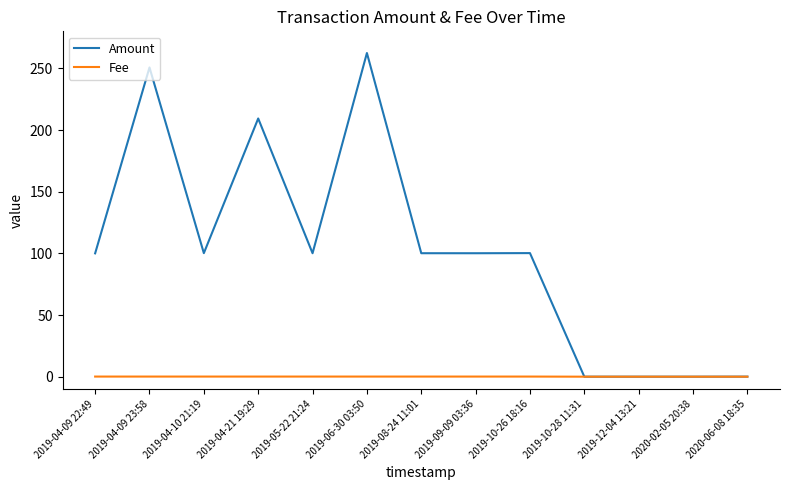

True or false: Amount has more than 1 interior local peaks.

True